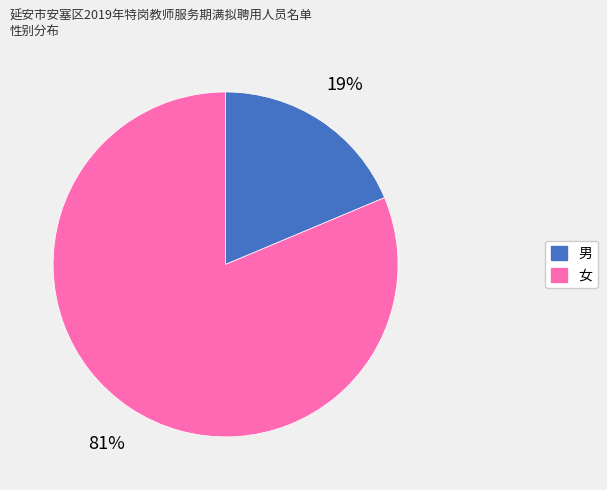

What percentage is the 女 slice, to the nearest percent?

81%